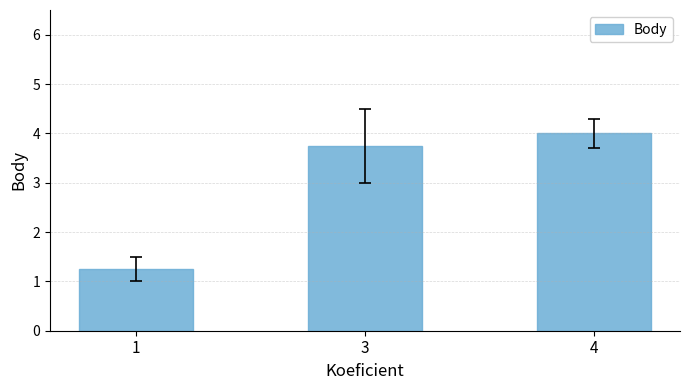

List the labels in order of value, largest first.

4, 3, 1